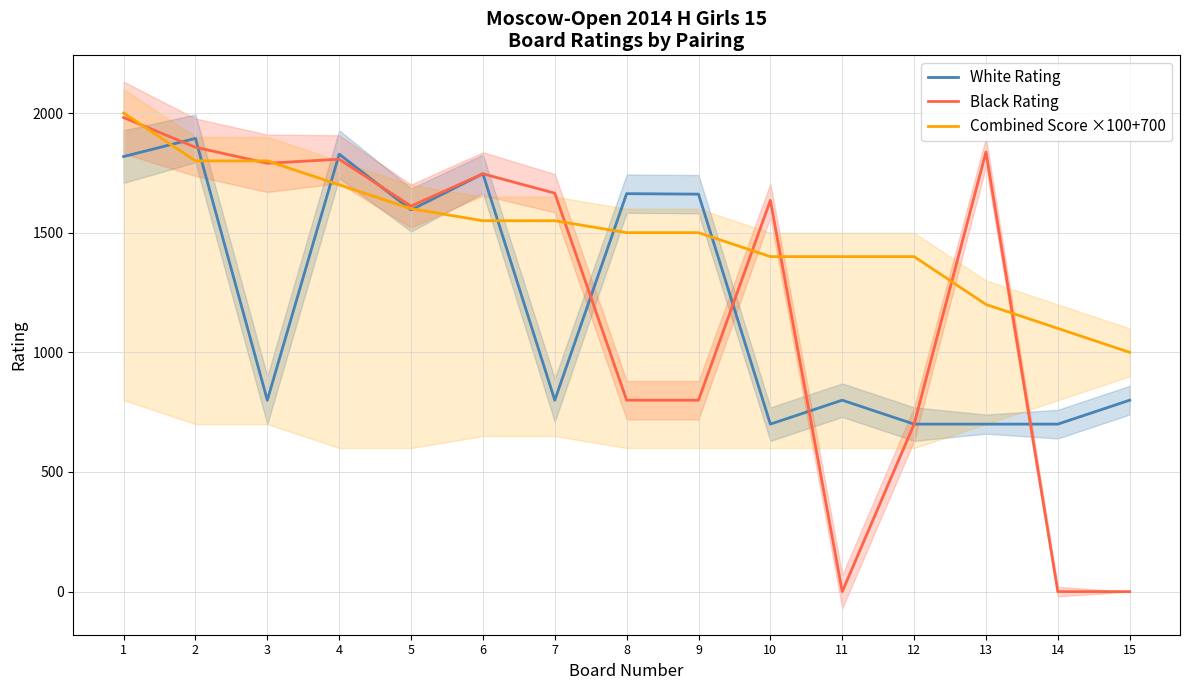

Where is White Rating nearest to the value 1297?

5